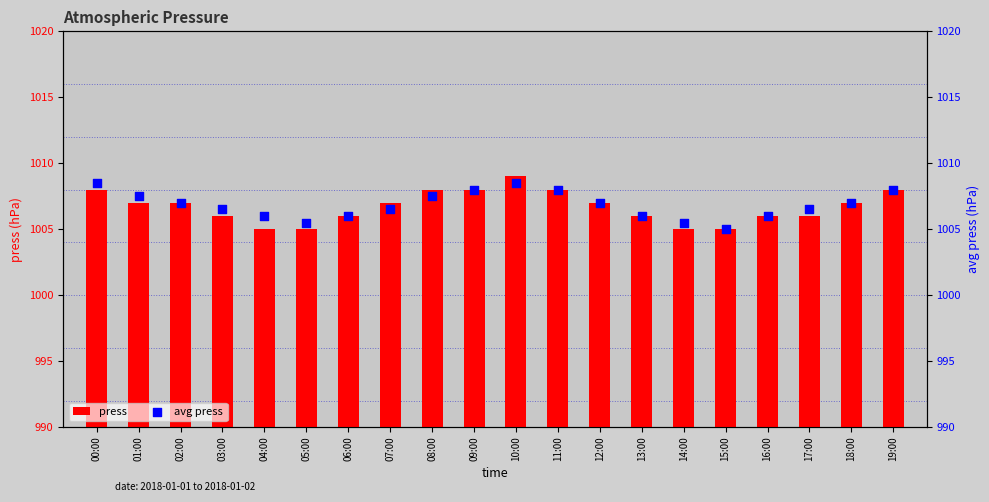

Which series has the largest total across all categories?

avg press